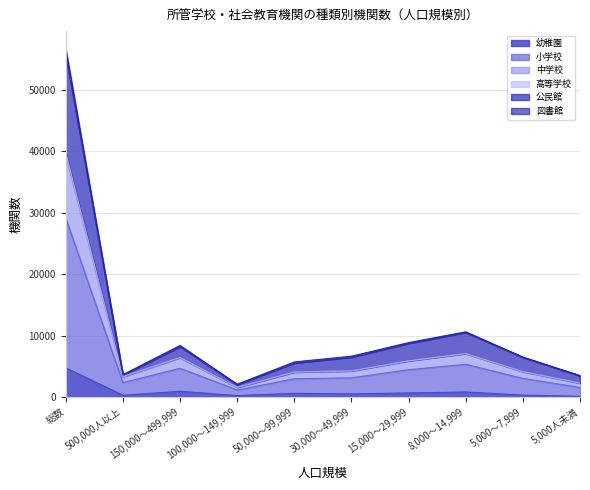

What is the value of the 図書館 point at the 4th from the left?

1587